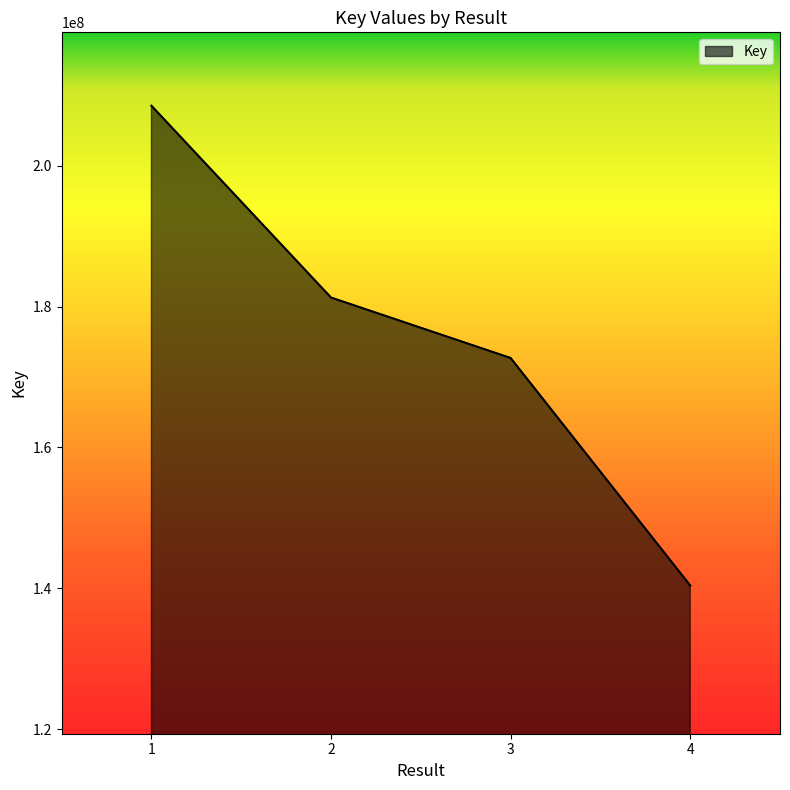

How many distinct data groups are displayed?

1